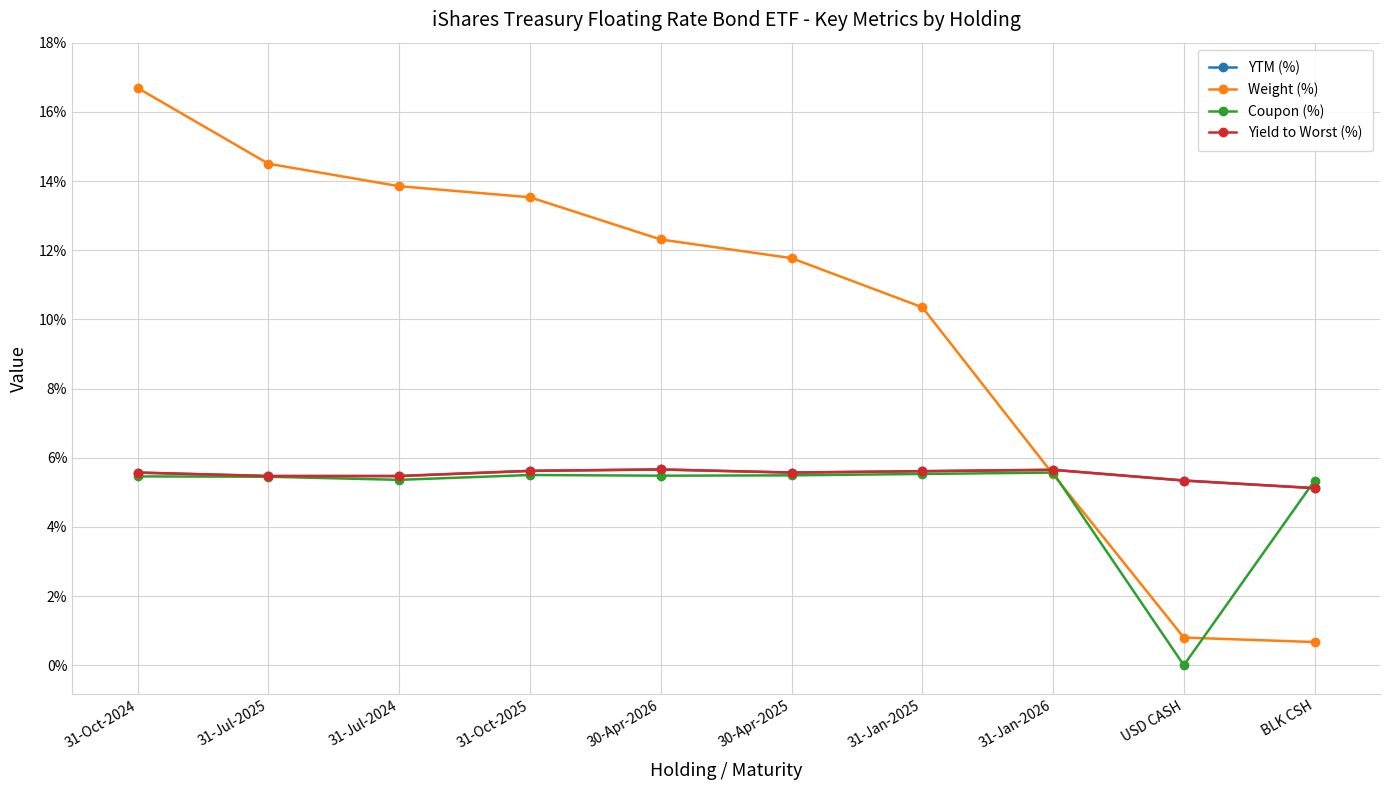

What is the approximate value of Coupon (%) at 31-Oct-2025?

5.5